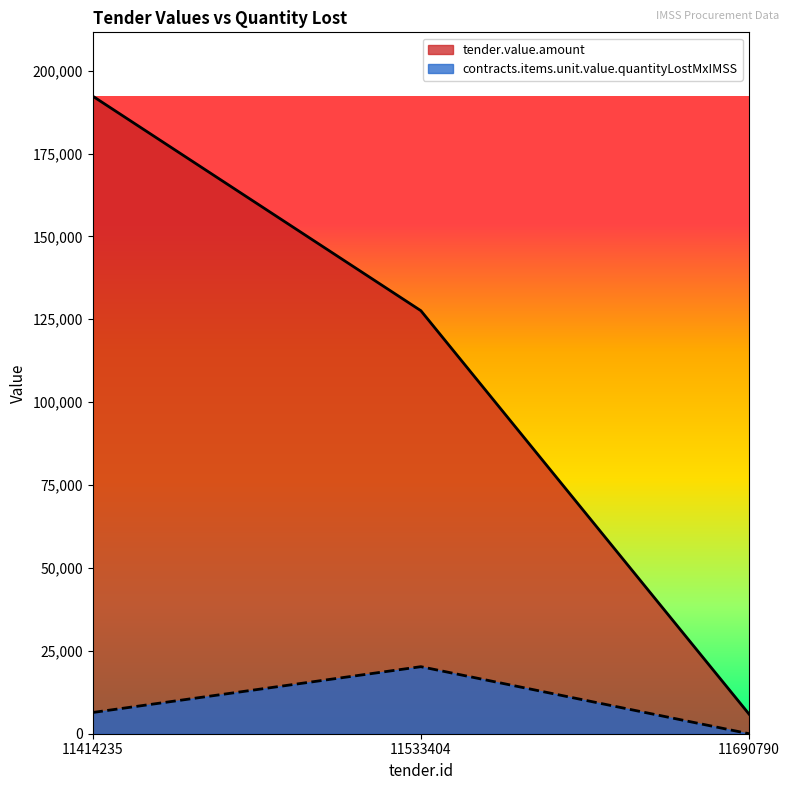

Which category has the lowest value across all series?

11690790